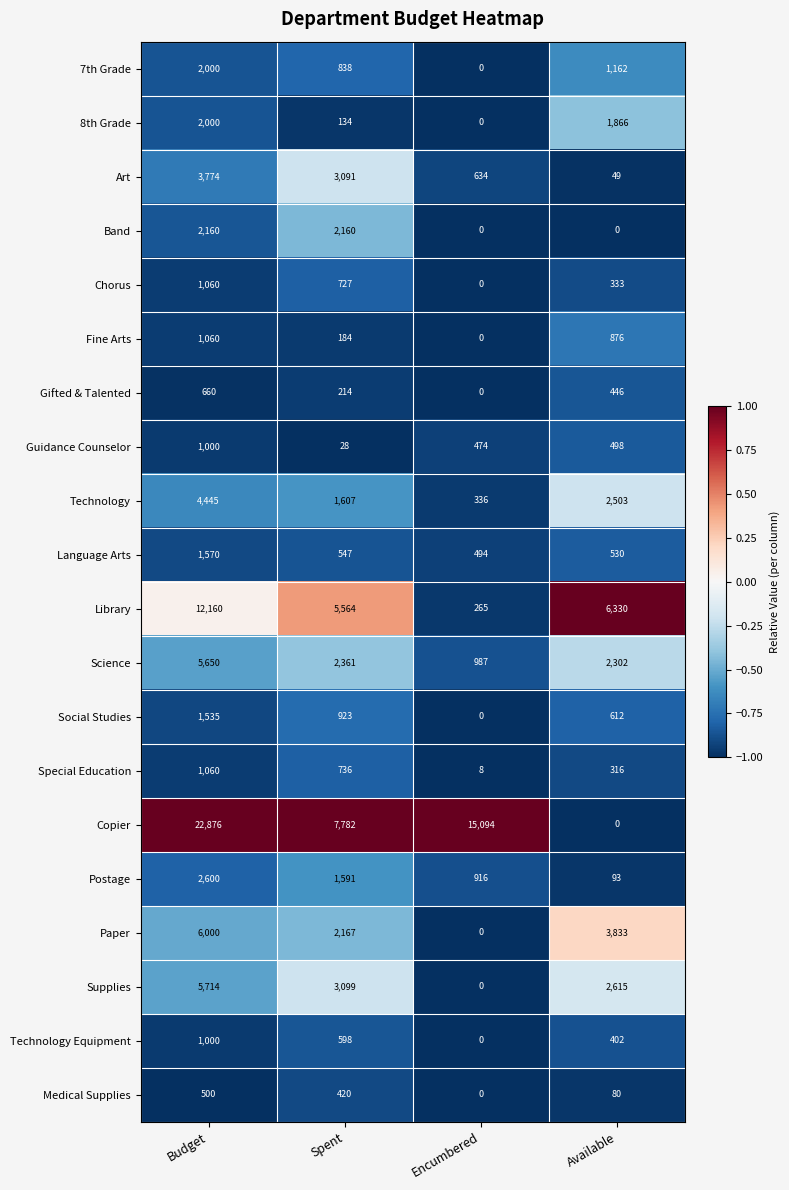

Read the Postage value at Budget, to the nearest 10.

2600